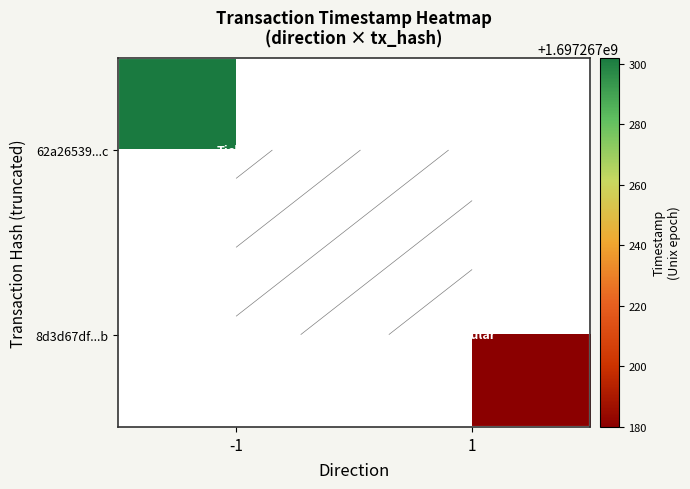

Reading left to right, transcribe all the data shown in this chart.

62a26539828cd2536e7a12e218d243563cde98c: 0=-1	1=1697267302
8d3d67dfc2584c42265c7bdd08eafd8c9a26a8b: 0=1	1=1697267180